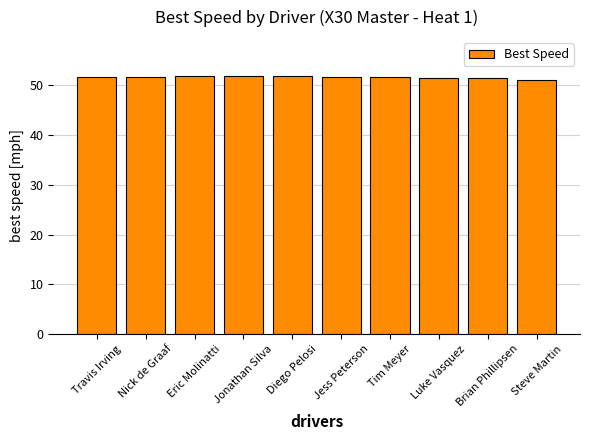

What is the greatest value displayed?

51.9